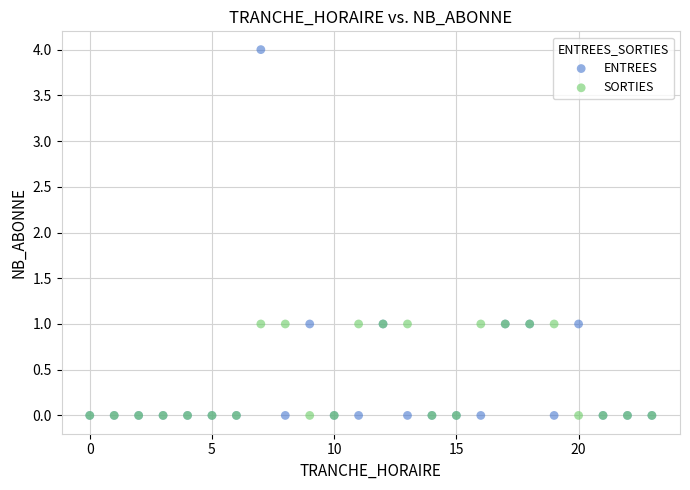

Which series contains the highest Y value?

ENTREES